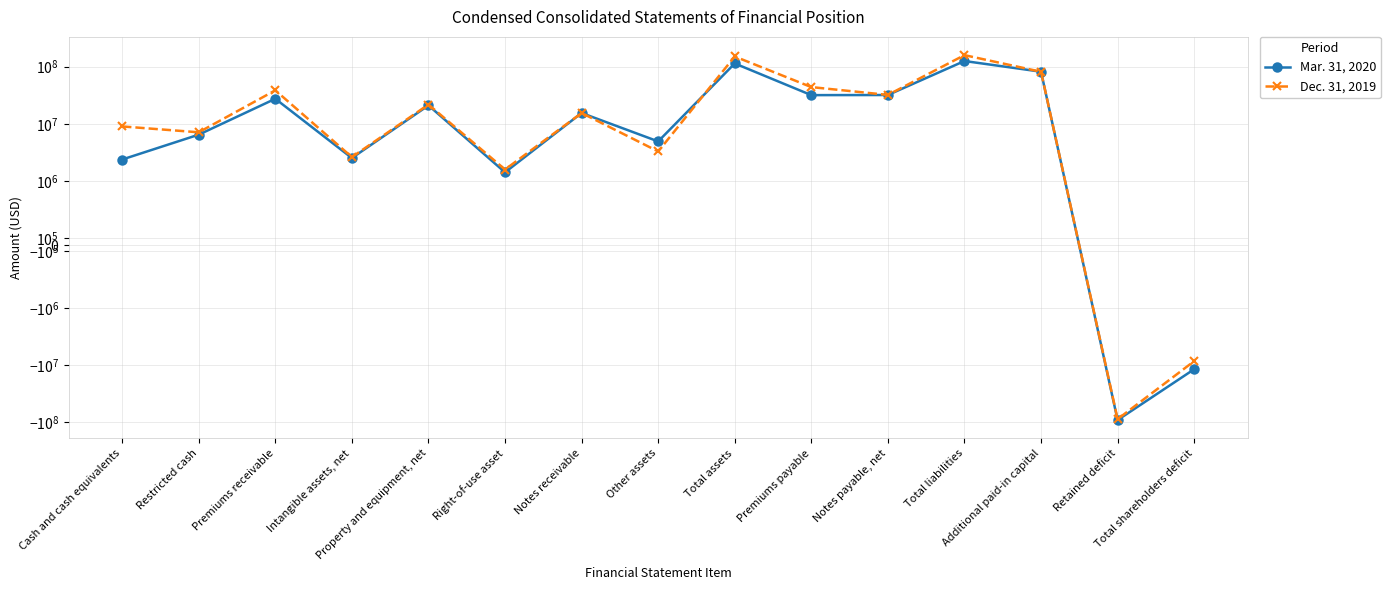

Does the chart display data point markers on the line(s)?

Yes